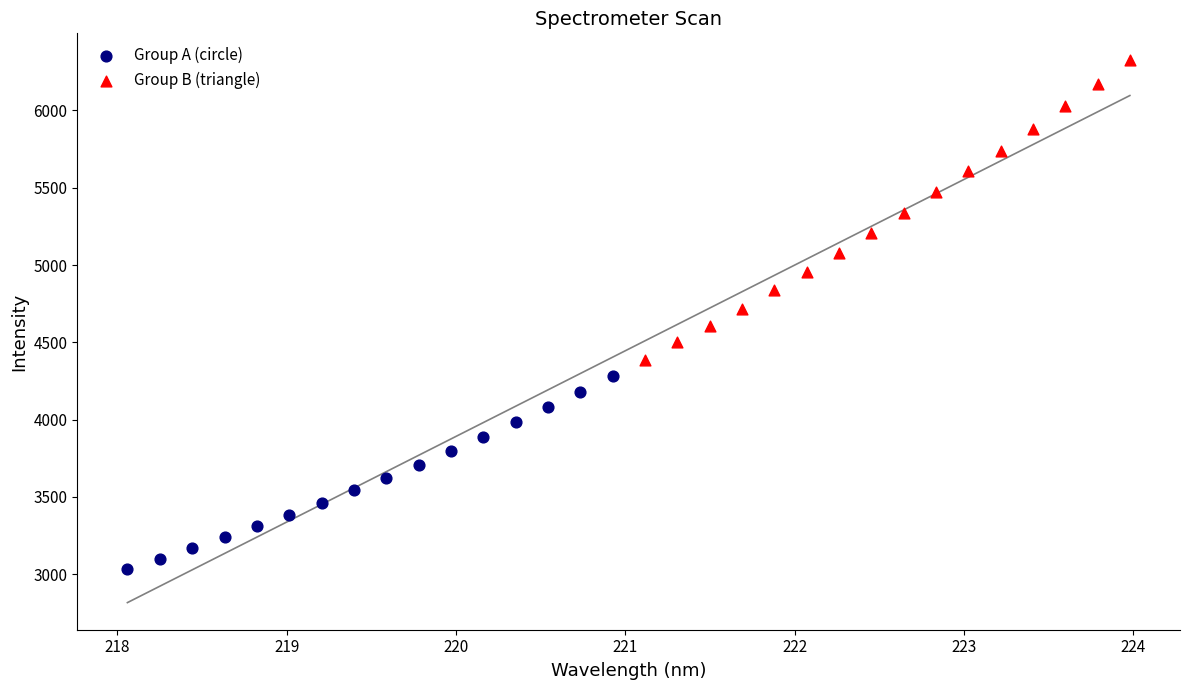

Which series contains the highest Y value?

Group B (triangle)